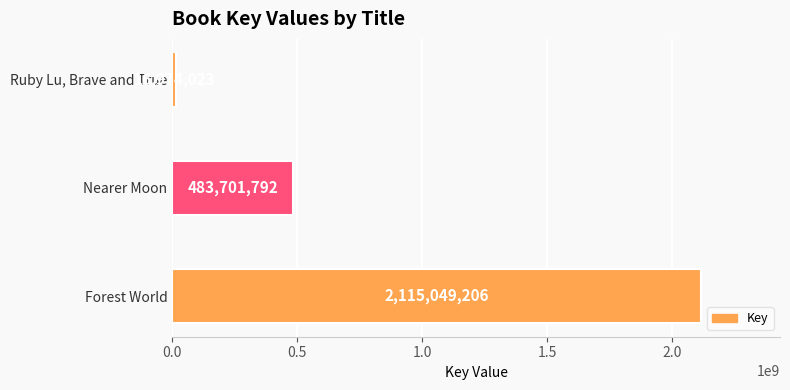

How many values are between 16974023 and 2115049206?

3